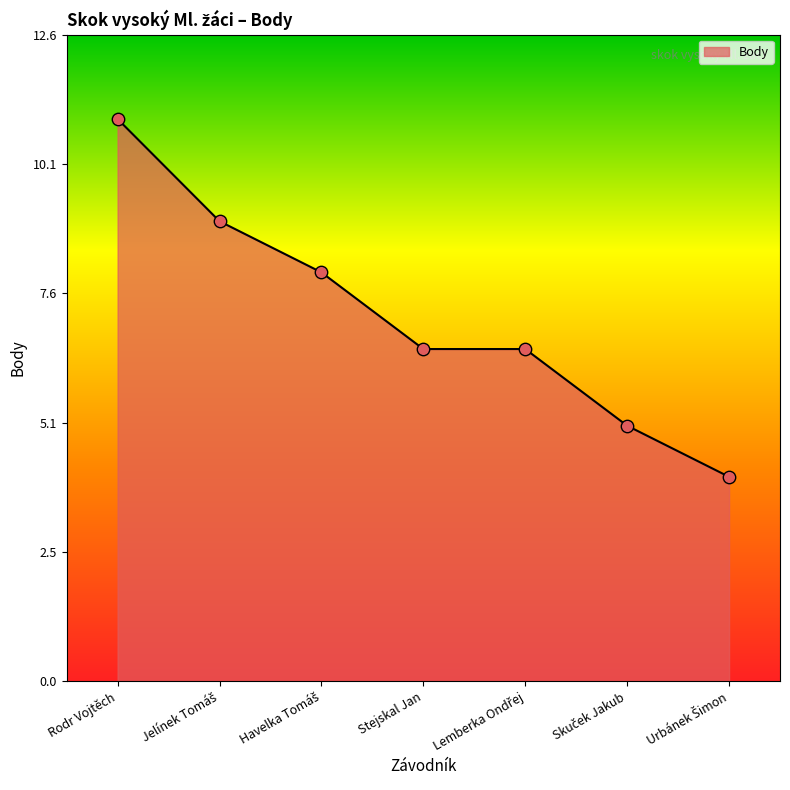

Where does the data first go above 6?

Rodr Vojtěch